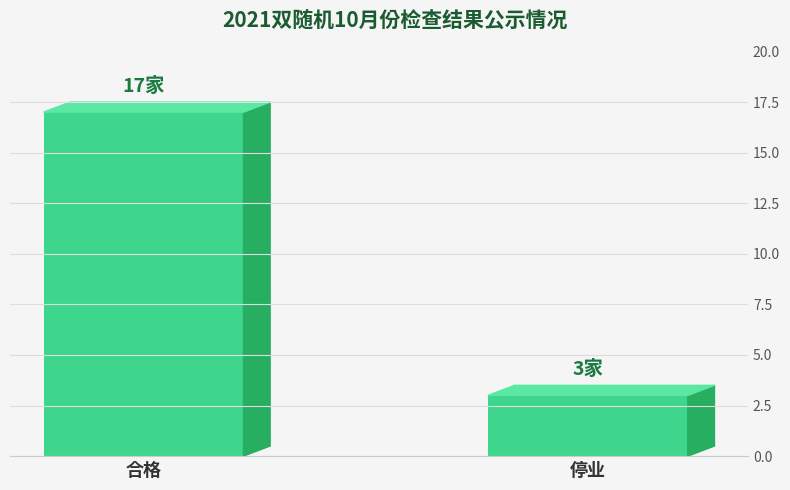

What is the label of the 1st bar from the left?

合格